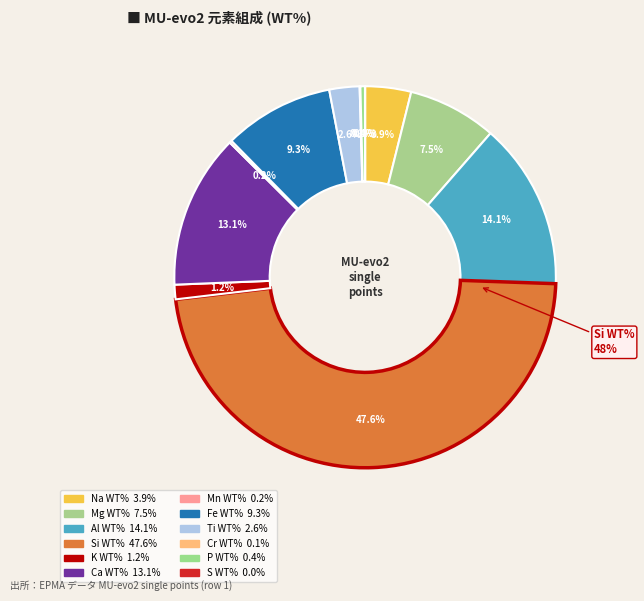

True or false: K WT% accounts for 13% of the total.

False